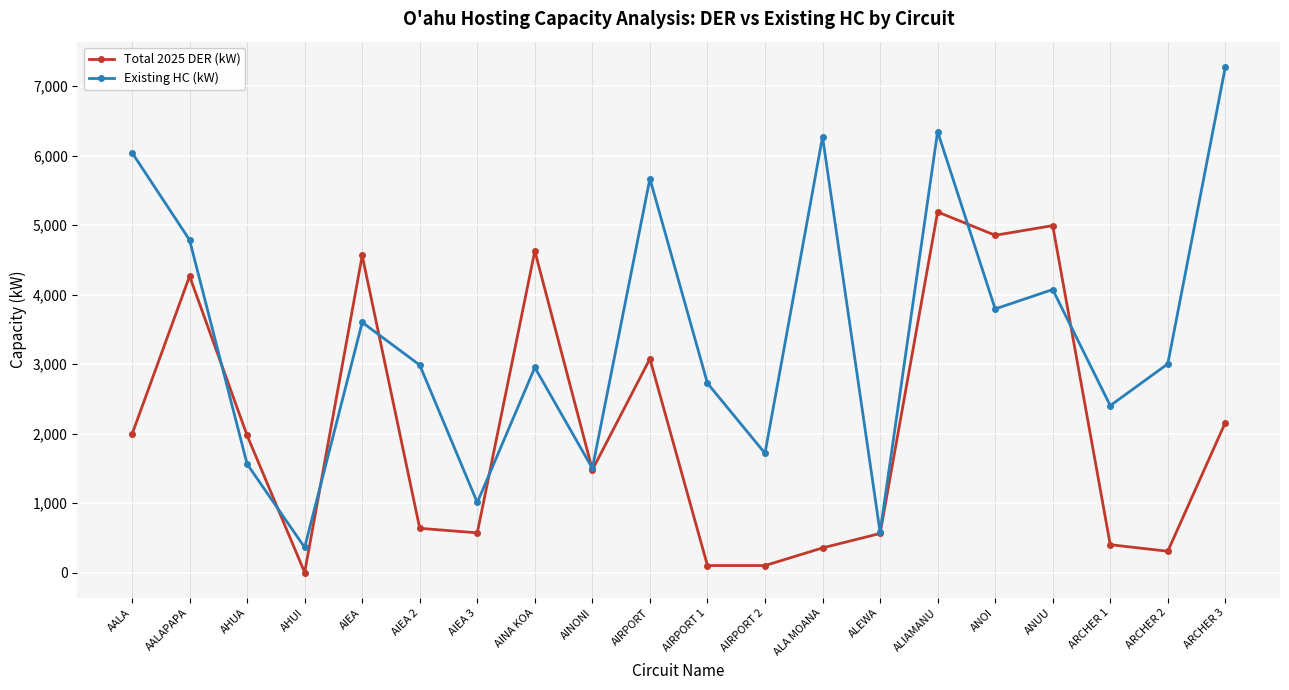

After their last crossing, which series has the higher values: Existing HC (kW) or Total 2025 DER (kW)?

Existing HC (kW)